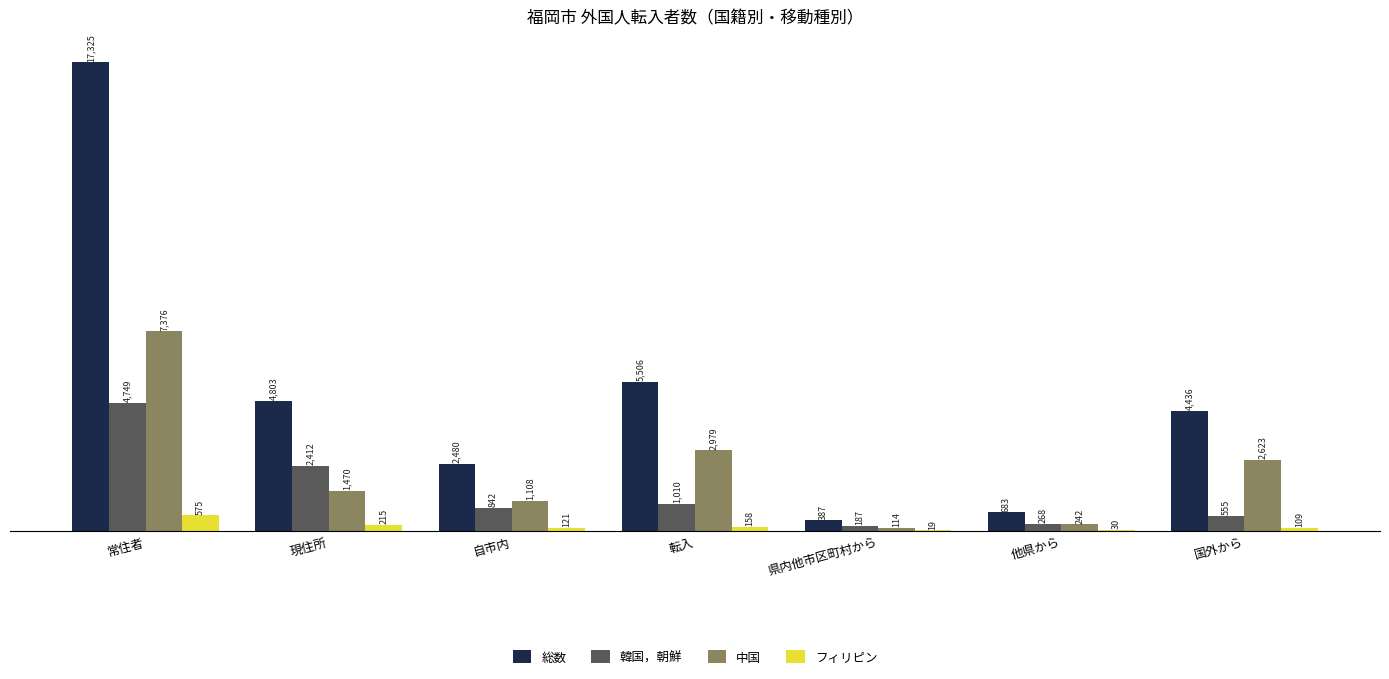

The 中国 series shows 2979 at 転入. True or false?

True